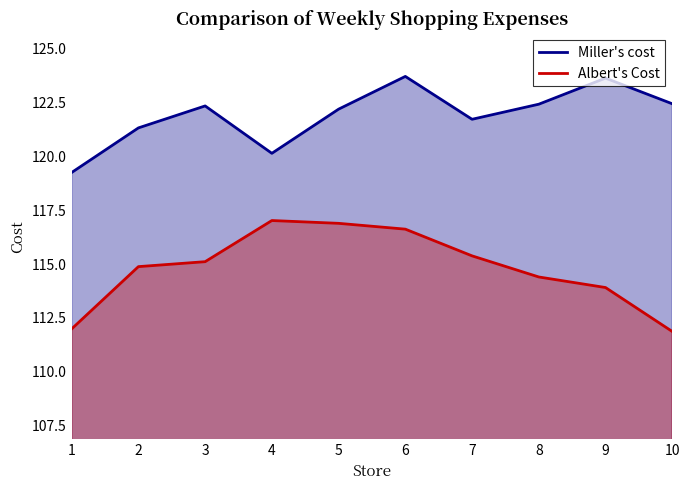

What are all the series names shown in the legend?

Miller's cost, Albert's Cost